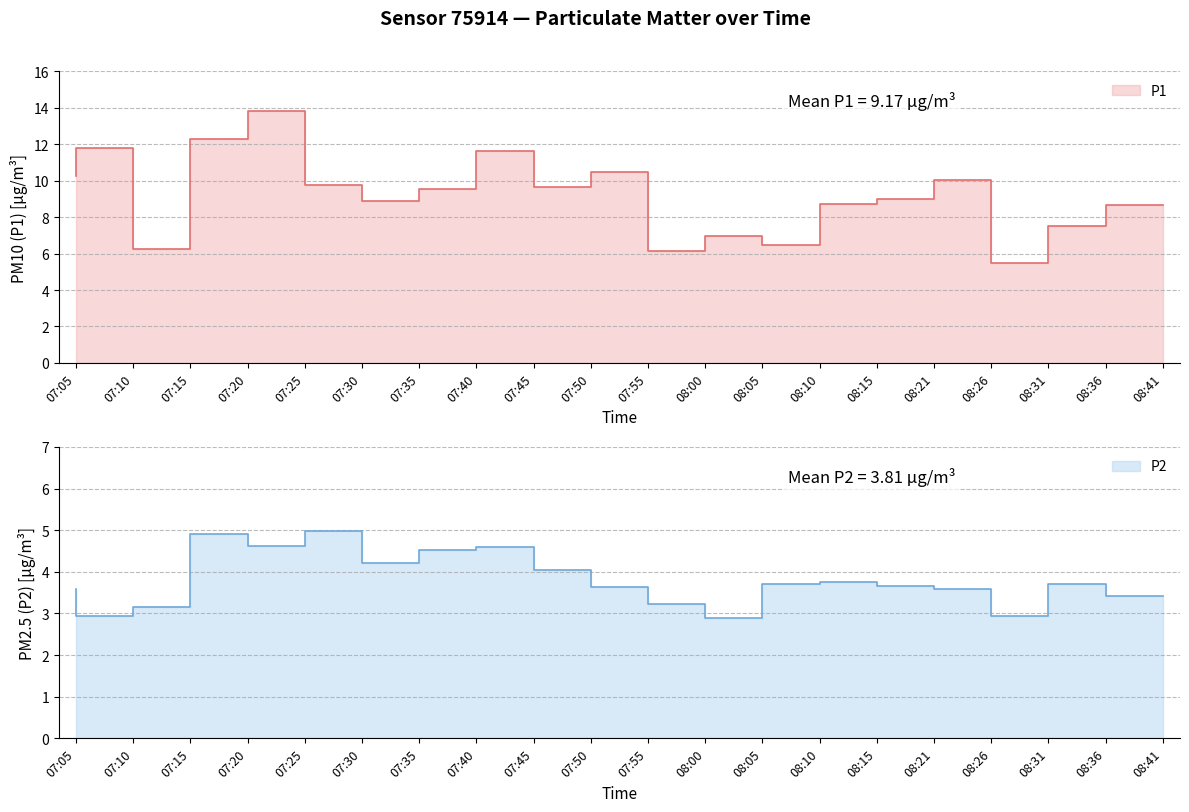

Which series has the widest spread of values?

P1